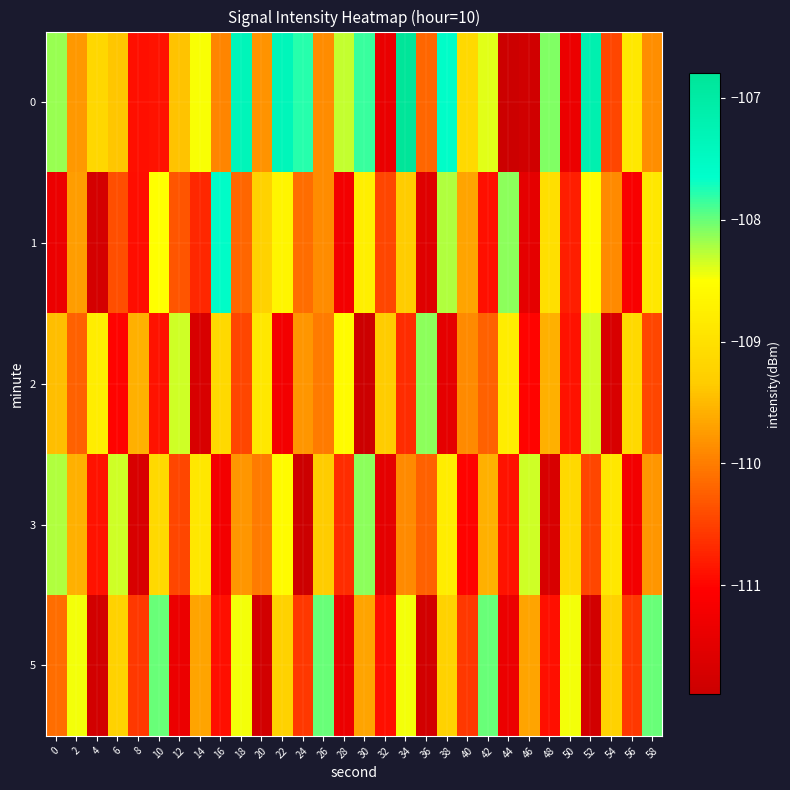

Reading right to left, list all the values displayed in this chart.

0: 58=-109.9	56=-108.9	54=-110.5	52=-107.2	50=-111.3	48=-108.1	46=-111.8	44=-111.9	42=-108.4	40=-109.1	38=-107.6	36=-110.2	34=-106.8	32=-111.4	30=-107.8	28=-108.3	26=-109.9	24=-107.8	22=-107.4	20=-109.8	18=-107.3	16=-109.9	14=-108.5	12=-109.4	10=-110.9	8=-110.9	6=-109.4	4=-109.2	2=-109.8	0=-108.2
1: 58=-108.9	56=-111.1	54=-109.9	52=-108.6	50=-110.8	48=-109.0	46=-111.5	44=-108.1	42=-110.9	40=-109.7	38=-108.2	36=-111.6	34=-109.3	32=-110.5	30=-108.8	28=-111.2	26=-109.9	24=-110.1	22=-108.7	20=-109.2	18=-110.2	16=-107.6	14=-110.7	12=-110.3	10=-108.5	8=-110.9	6=-110.4	4=-111.7	2=-109.7	0=-111.4
2: 58=-110.5	56=-109.1	54=-111.7	52=-108.3	50=-110.9	48=-109.6	46=-111.0	44=-108.8	42=-110.2	40=-109.9	38=-111.5	36=-108.1	34=-110.7	32=-109.3	30=-111.9	28=-108.6	26=-110.0	24=-109.8	22=-111.2	20=-108.9	18=-110.5	16=-109.1	14=-111.7	12=-108.3	10=-110.9	8=-109.6	6=-111.0	4=-108.8	2=-110.2	0=-109.5
3: 58=-109.8	56=-111.2	54=-108.9	52=-110.5	50=-109.1	48=-111.7	46=-108.3	44=-110.9	42=-109.6	40=-111.0	38=-108.8	36=-110.2	34=-109.9	32=-111.5	30=-108.1	28=-110.7	26=-109.3	24=-111.9	22=-108.6	20=-110.0	18=-109.8	16=-111.2	14=-108.9	12=-110.5	10=-109.1	8=-111.7	6=-108.3	4=-110.9	2=-109.6	0=-108.2
5: 58=-108.0	56=-110.6	54=-109.2	52=-111.8	50=-108.5	48=-110.9	46=-109.7	44=-111.3	42=-108.0	40=-110.6	38=-109.2	36=-111.8	34=-108.5	32=-110.9	30=-109.7	28=-111.3	26=-108.0	24=-110.6	22=-109.2	20=-111.8	18=-108.5	16=-110.9	14=-109.7	12=-111.3	10=-108.0	8=-110.6	6=-109.2	4=-111.8	2=-108.5	0=-110.1